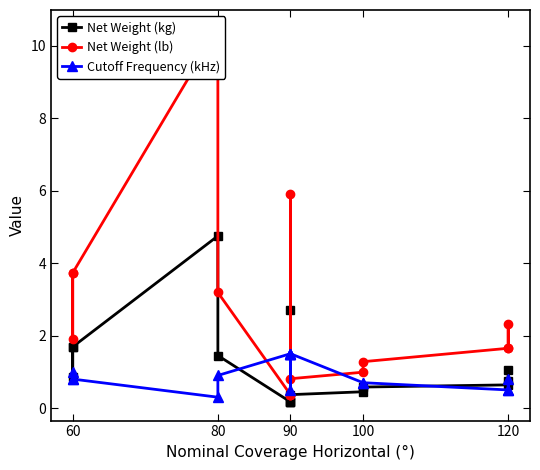

Which has a higher value, 100 or 60?

60